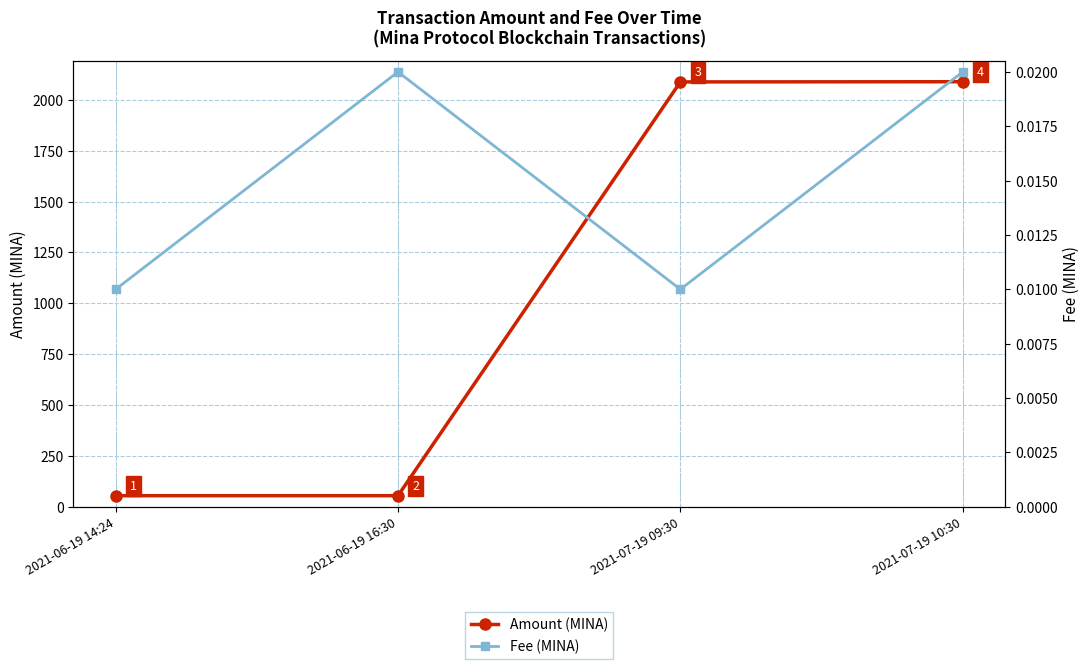

At how many categories does at least one series exceed 967?

2